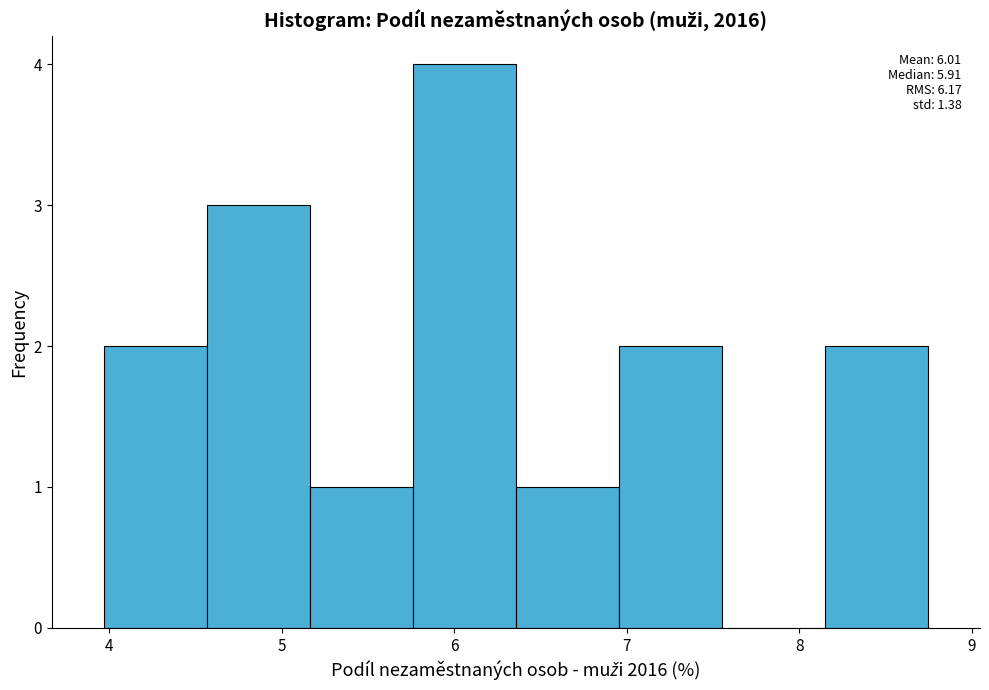

Over which range of the x-axis is the bar tallest?

5.8 to 6.4